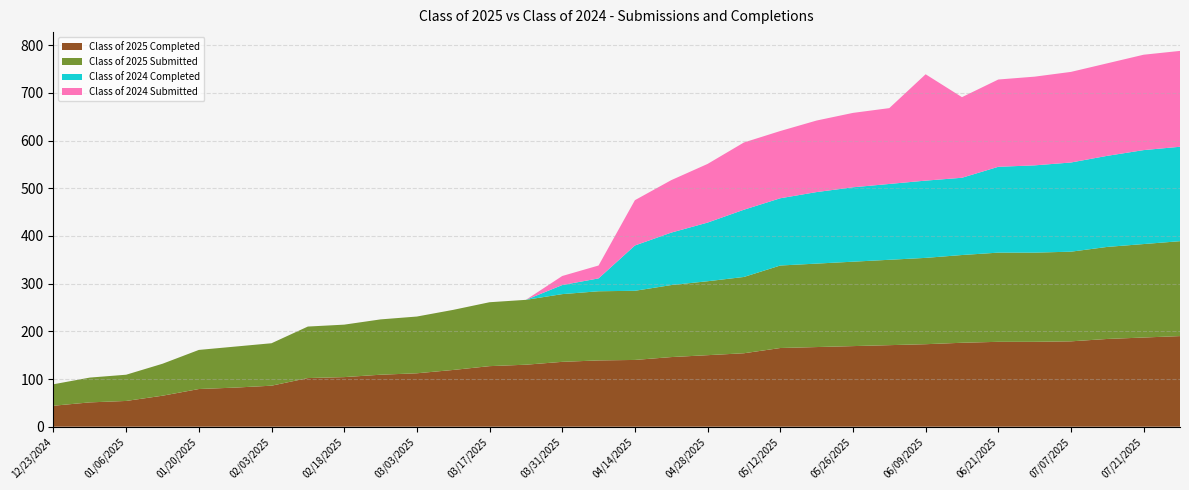

Reading left to right, list all the values displayed in this chart.

Class of 2025 Completed: 12/23/2024=44	12/30/2024=51	01/06/2025=54	01/14/2025=65	01/20/2025=79	01/27/2025=82	02/03/2025=86	02/10/2025=102	02/18/2025=104	02/24/2025=109	03/03/2025=112	03/10/2025=119	03/17/2025=127	03/24/2025=130	03/31/2025=136	04/07/2025=139	04/14/2025=140	04/21/2025=146	04/28/2025=150	05/06/2025=154	05/12/2025=165	05/19/2025=167	05/26/2025=169	06/02/2025=171	06/09/2025=173	06/16/2025=176	06/21/2025=178	06/30/2025=178	07/07/2025=179	07/14/2025=184	07/21/2025=187	07/28/2025=190
Class of 2025 Submitted: 12/23/2024=45	12/30/2024=52	01/06/2025=55	01/14/2025=67	01/20/2025=82	01/27/2025=86	02/03/2025=89	02/10/2025=108	02/18/2025=110	02/24/2025=116	03/03/2025=119	03/10/2025=126	03/17/2025=134	03/24/2025=136	03/31/2025=142	04/07/2025=145	04/14/2025=145	04/21/2025=151	04/28/2025=155	05/06/2025=160	05/12/2025=173	05/19/2025=175	05/26/2025=177	06/02/2025=179	06/09/2025=181	06/16/2025=184	06/21/2025=187	06/30/2025=187	07/07/2025=188	07/14/2025=193	07/21/2025=196	07/28/2025=199
Class of 2024 Completed: 12/23/2024=0	12/30/2024=0	01/06/2025=0	01/14/2025=0	01/20/2025=0	01/27/2025=0	02/03/2025=0	02/10/2025=0	02/18/2025=0	02/24/2025=0	03/03/2025=0	03/10/2025=0	03/17/2025=0	03/24/2025=0	03/31/2025=19	04/07/2025=27	04/14/2025=95	04/21/2025=110	04/28/2025=123	05/06/2025=141	05/12/2025=141	05/19/2025=150	05/26/2025=156	06/02/2025=159	06/09/2025=162	06/16/2025=162	06/21/2025=180	06/30/2025=183	07/07/2025=187	07/14/2025=191	07/21/2025=197	07/28/2025=198
Class of 2024 Submitted: 12/23/2024=0	12/30/2024=0	01/06/2025=0	01/14/2025=0	01/20/2025=0	01/27/2025=0	02/03/2025=0	02/10/2025=0	02/18/2025=0	02/24/2025=0	03/03/2025=0	03/10/2025=0	03/17/2025=0	03/24/2025=0	03/31/2025=19	04/07/2025=27	04/14/2025=95	04/21/2025=110	04/28/2025=123	05/06/2025=141	05/12/2025=141	05/19/2025=150	05/26/2025=156	06/02/2025=159	06/09/2025=223	06/16/2025=169	06/21/2025=183	06/30/2025=186	07/07/2025=190	07/14/2025=194	07/21/2025=200	07/28/2025=201